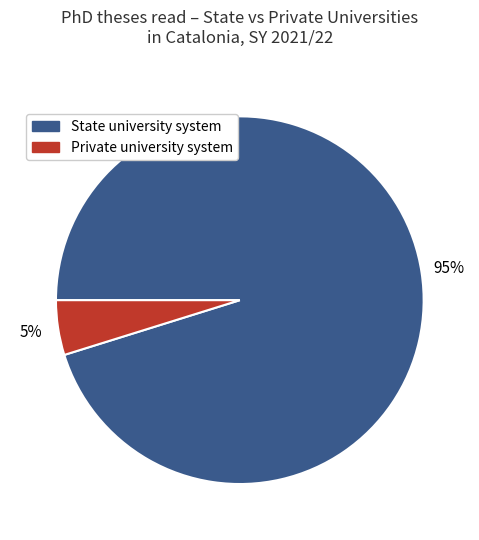

To the nearest percent, what is the average slice percentage?

50%